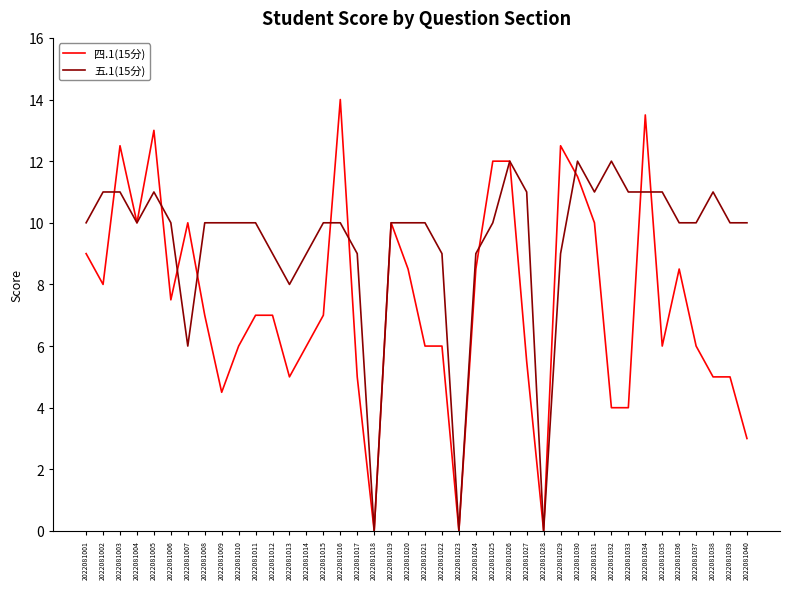

What is the highest value of the 四.1(15分) series?

14.0